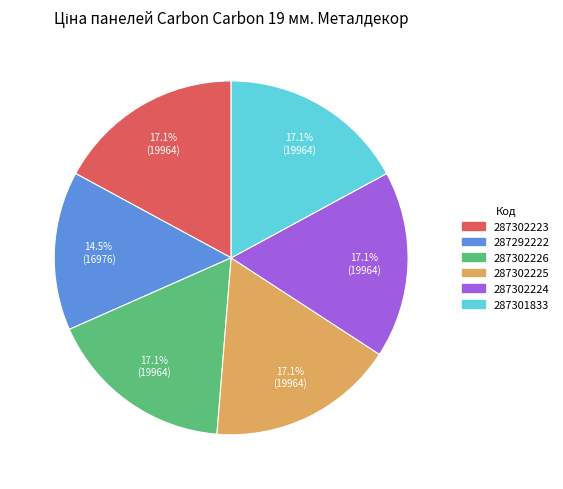

How much of the chart is everything except 287301833?

82.9%